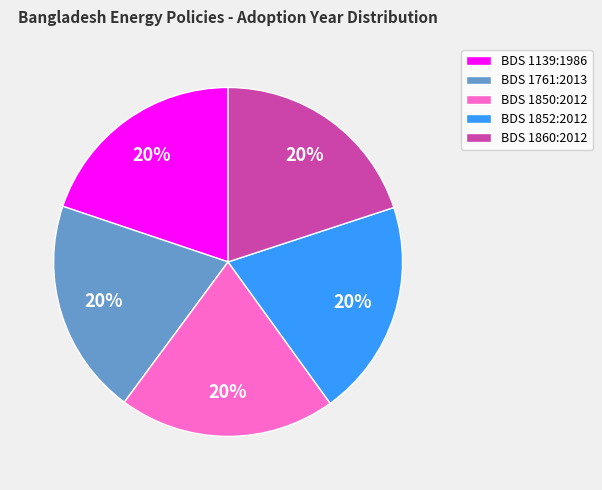

Combined, do BDS 1761:2013 and BDS 1139:1986 account for over 50%?

No